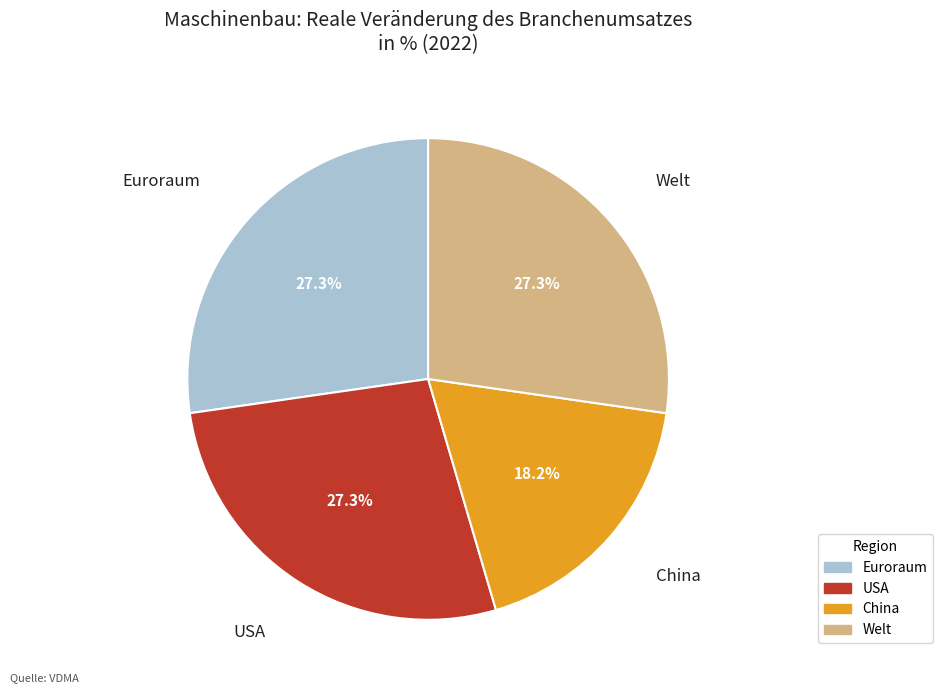

To the nearest percent, what percentage of the pie is Welt?

27%